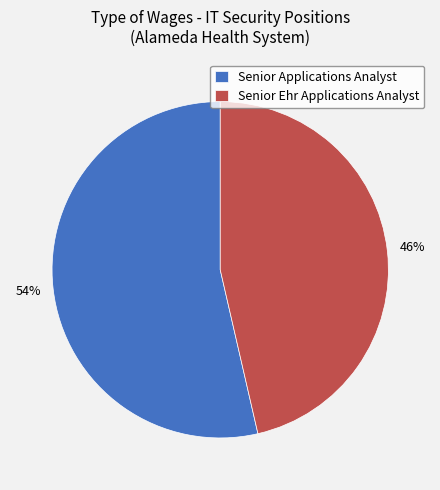

What is the ratio of the value at Senior Applications Analyst to the value at Senior Ehr Applications Analyst?

1.2